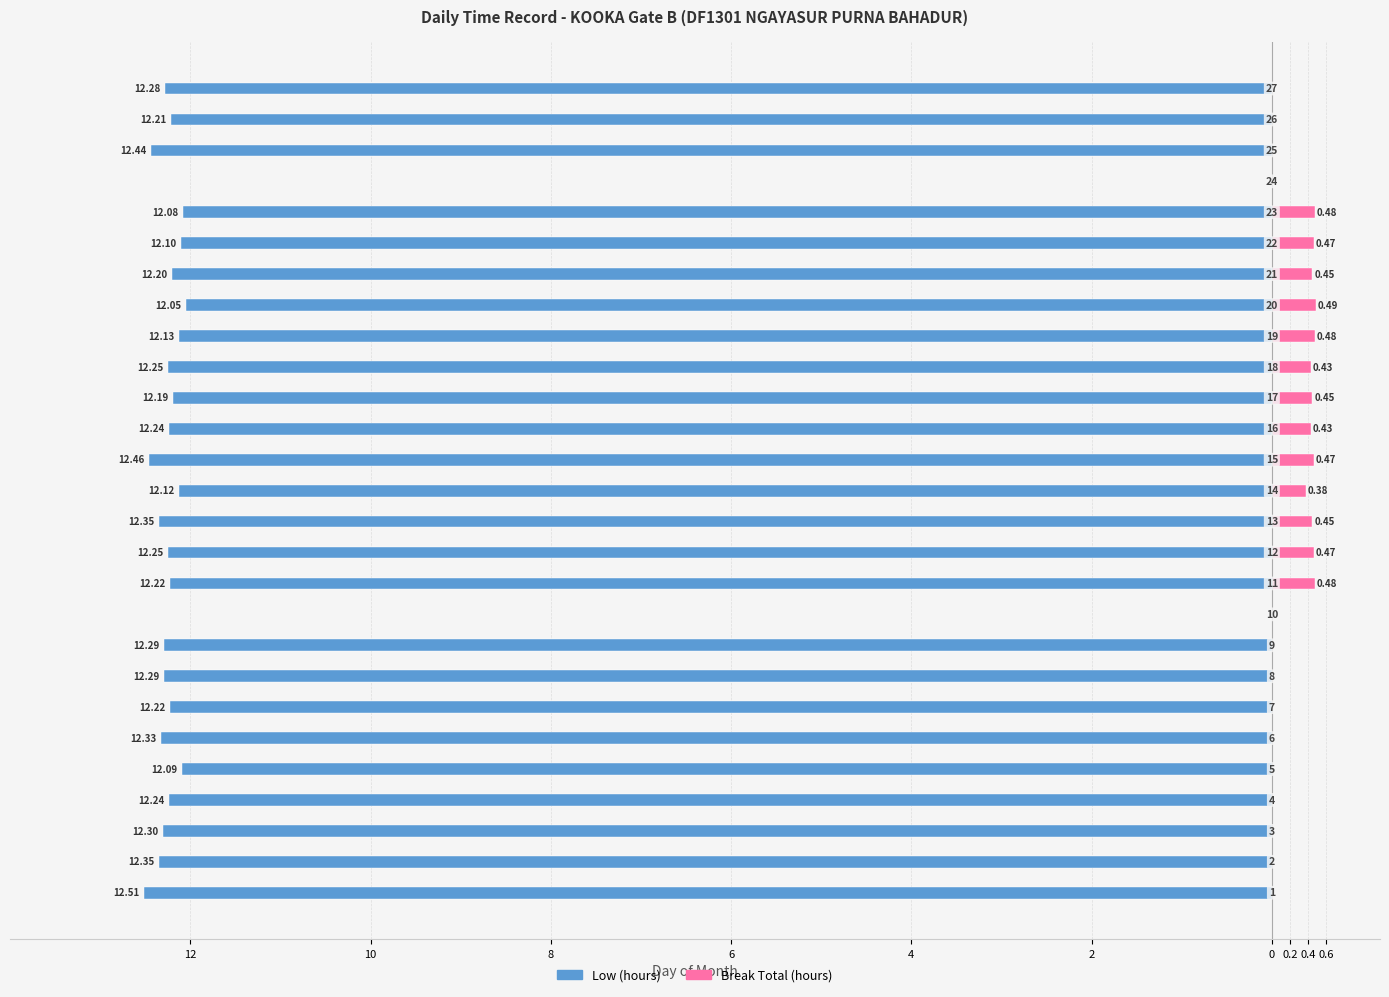

Is it true that Low equals -3.8 at 10?

False